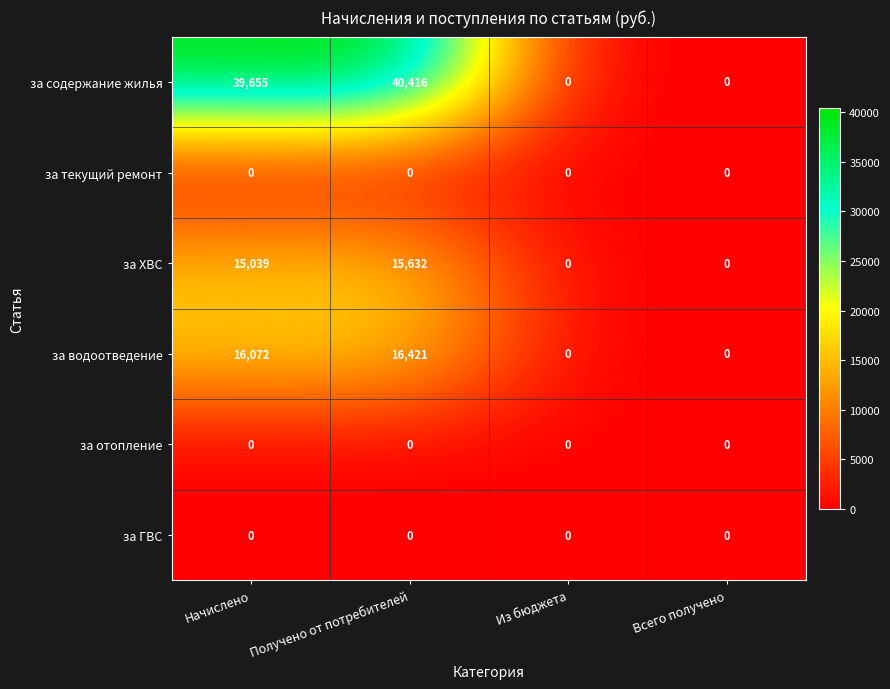

Reading left to right, list all the values displayed in this chart.

за содержание жилья: 39655	40416	0	0
за текущий ремонт: 0	0	0	0
за ХВС: 15039	15632	0	0
за водоотведение: 16072	16421	0	0
за отопление: 0	0	0	0
за ГВС: 0	0	0	0